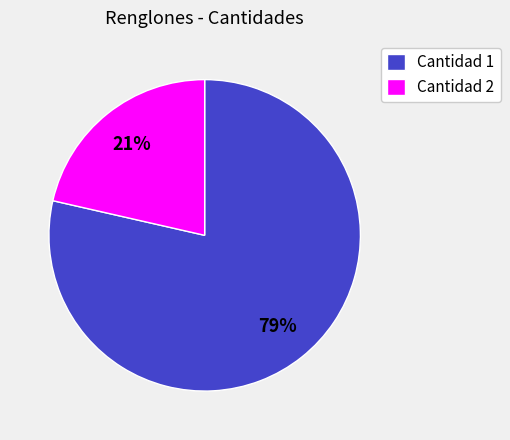

Which slice is the largest?

Cantidad 1